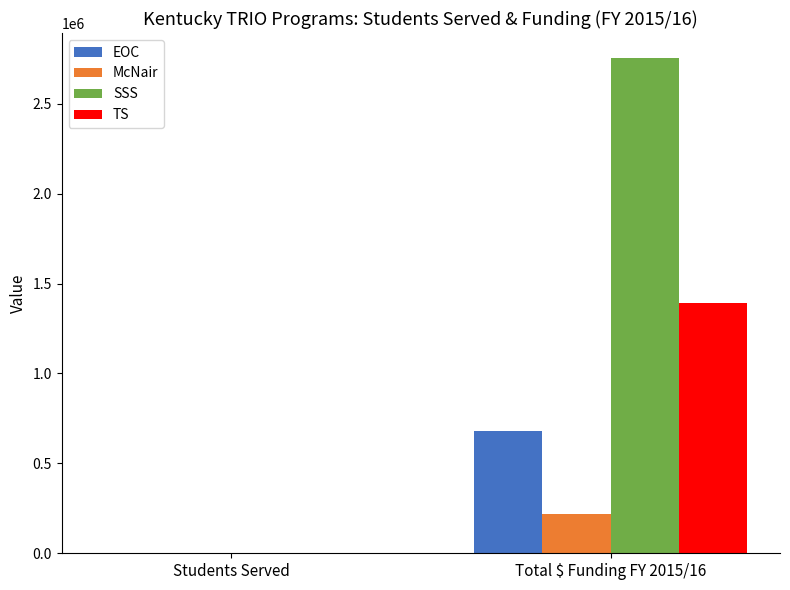

What is the highest value of the EOC series?

679511